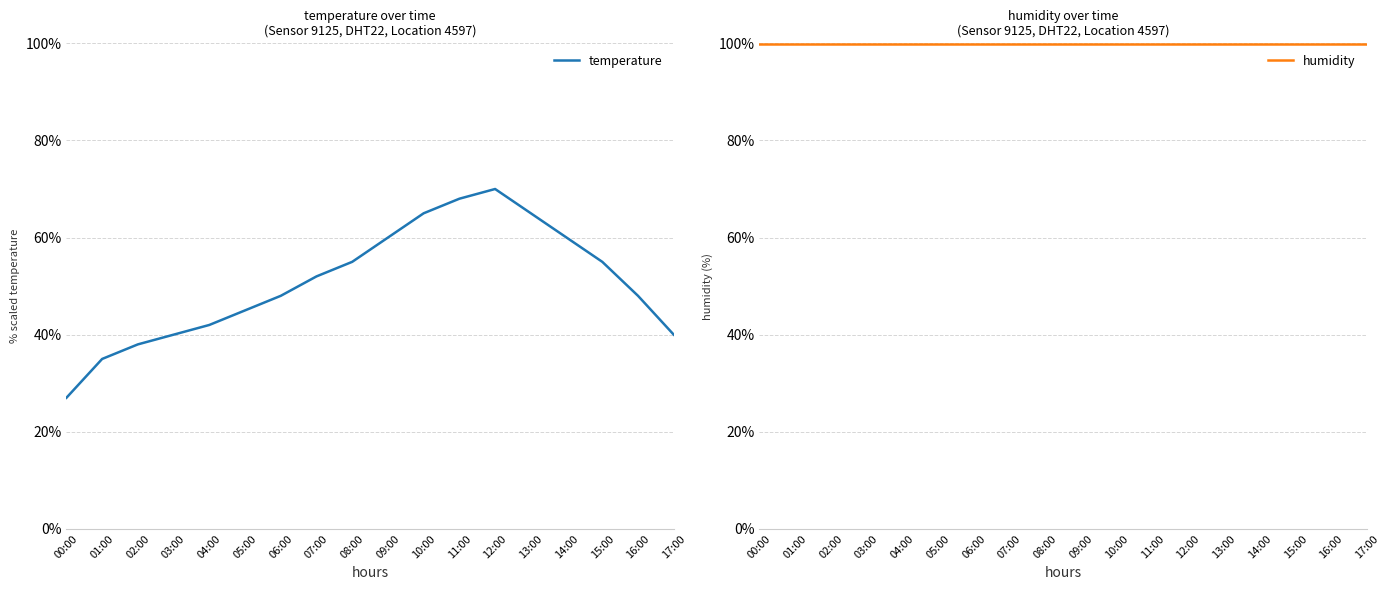

At which category is the sum across all series the highest?

12:00